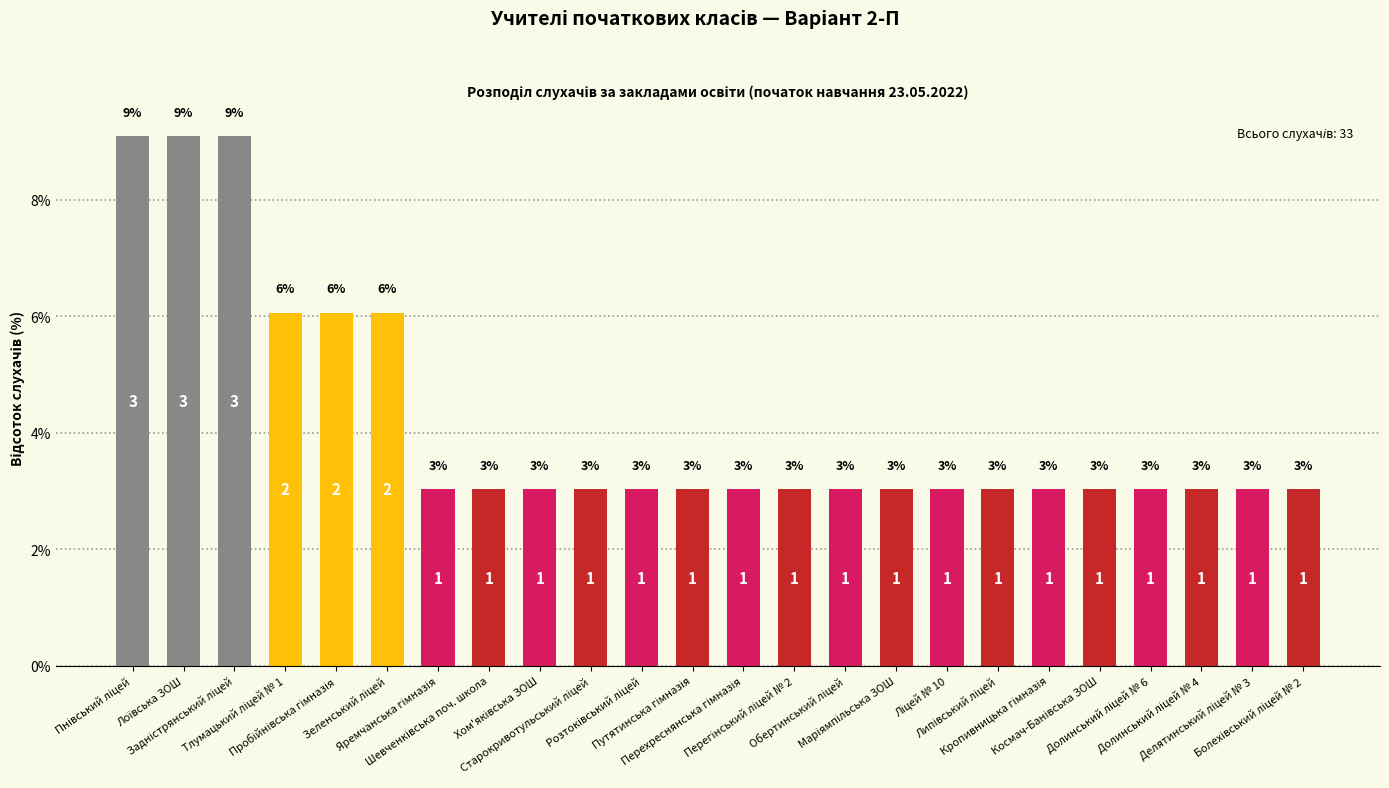

Reading left to right, what are all the values shown in this chart?

9.1	9.1	9.1	6.1	6.1	6.1	3.0	3.0	3.0	3.0	3.0	3.0	3.0	3.0	3.0	3.0	3.0	3.0	3.0	3.0	3.0	3.0	3.0	3.0